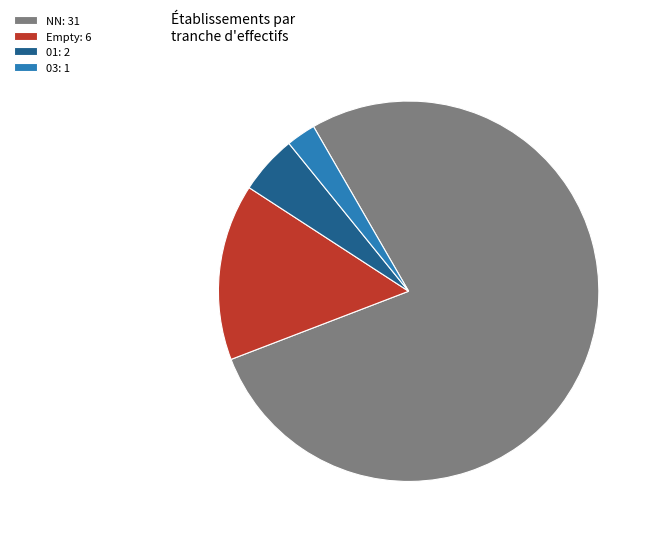

How many segments does this pie chart have?

4